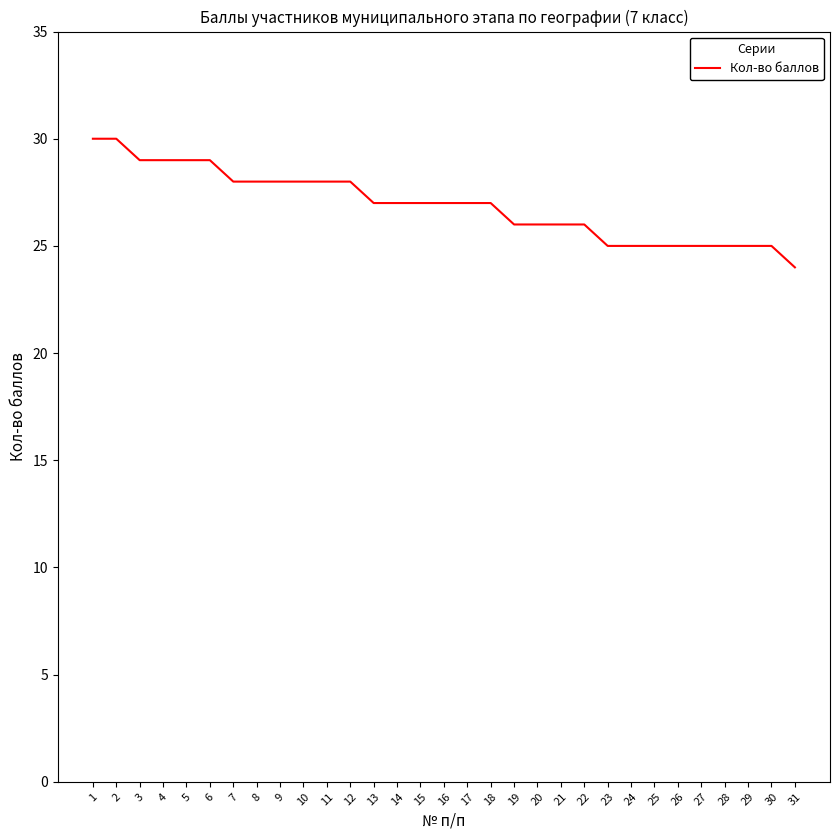

Which category has the lowest value across all series?

31